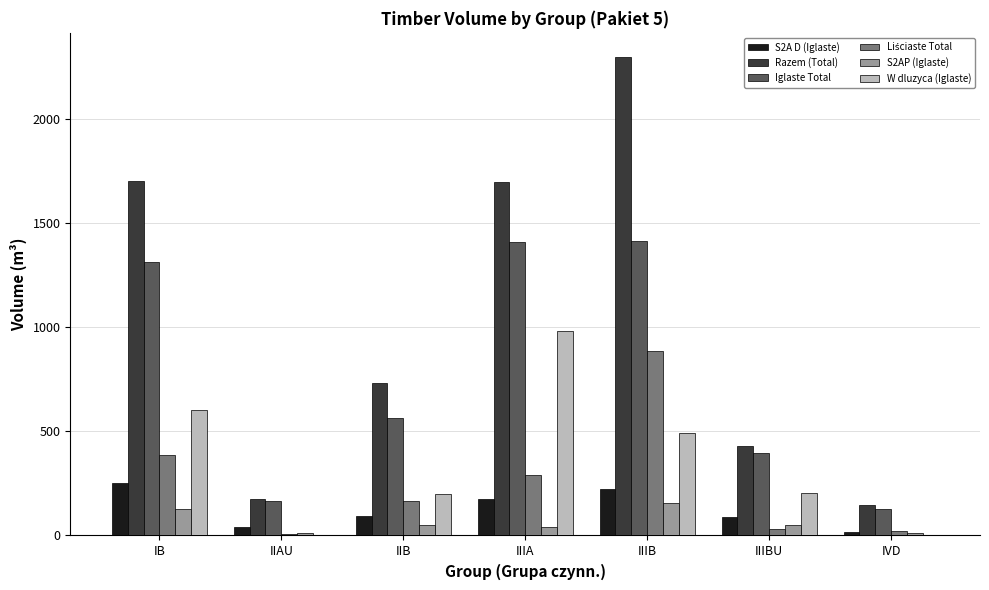

What is the maximum value shown in the chart?

2297